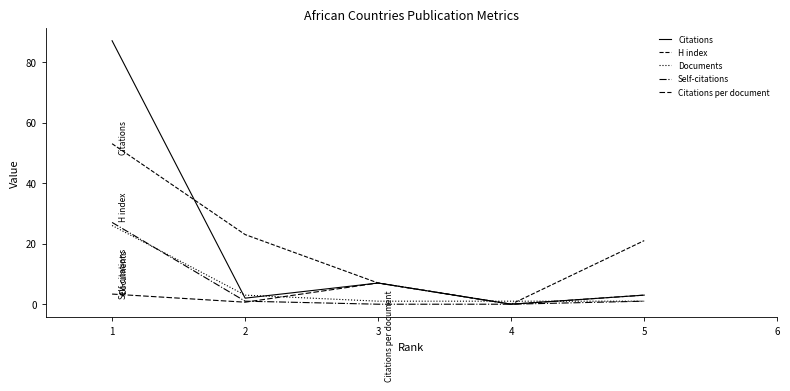

Does the chart have visible grid lines?

No